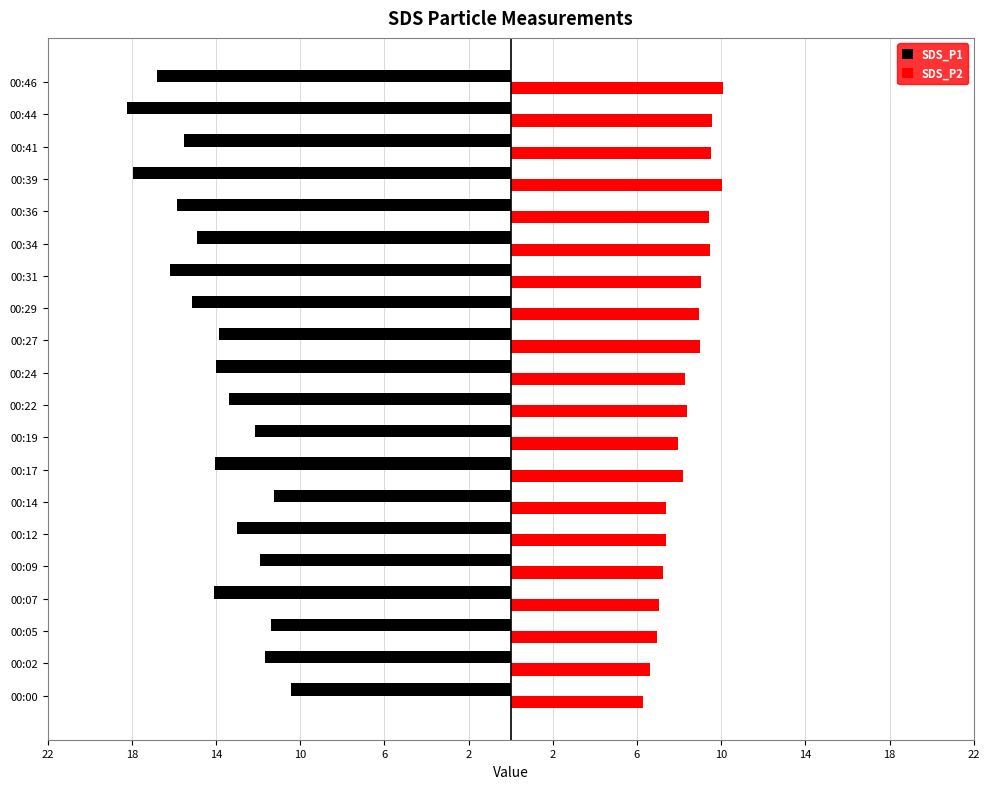

What is the maximum value shown in the chart?

10.1